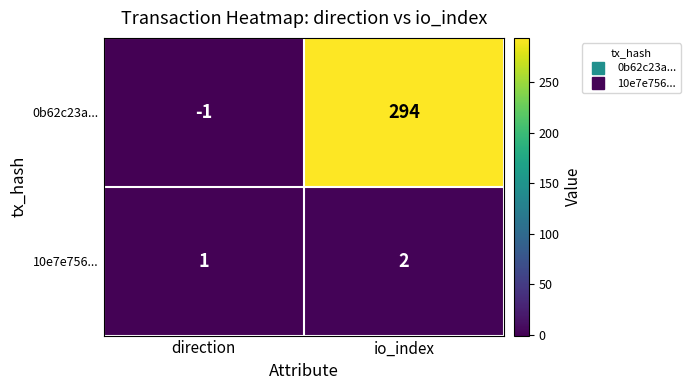

What is the sum of the 0b62c23a... values at io_index and direction?

293